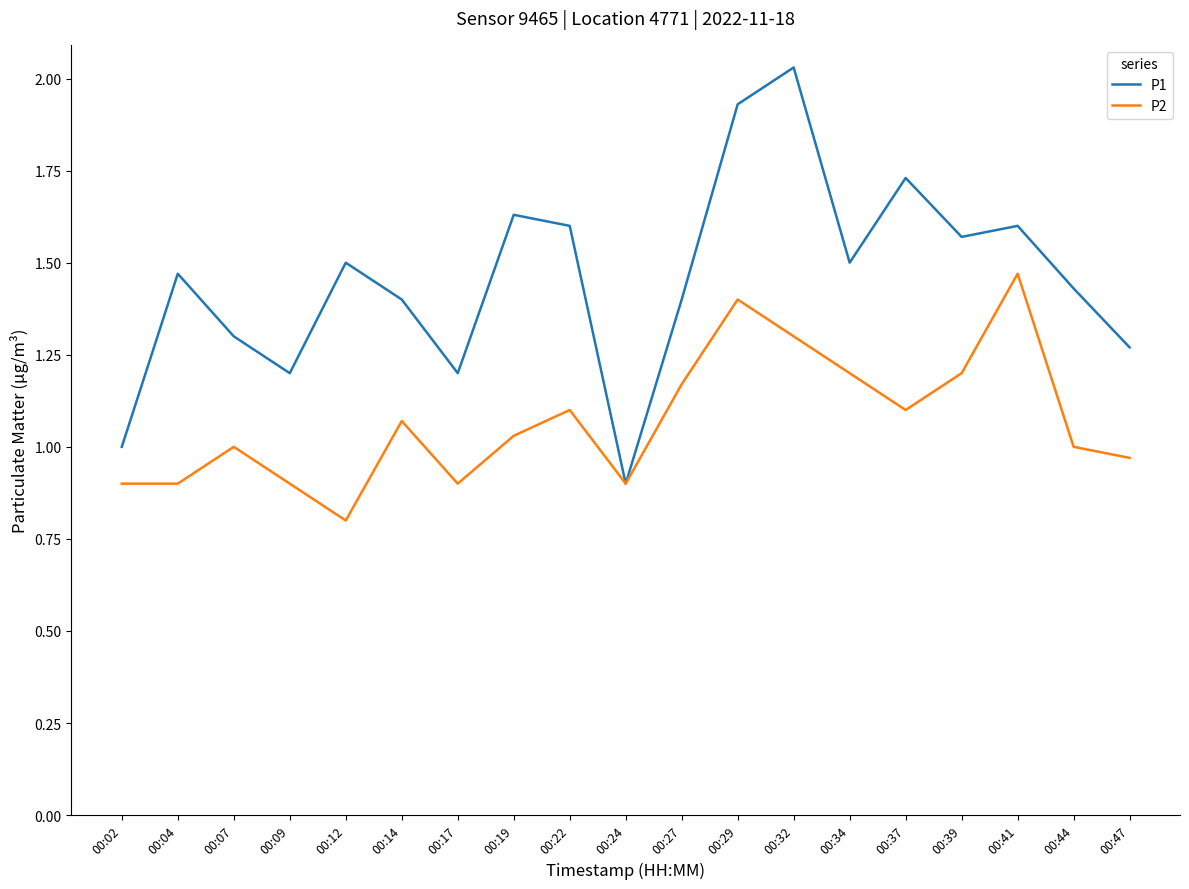

What are all the series names shown in the legend?

P1, P2